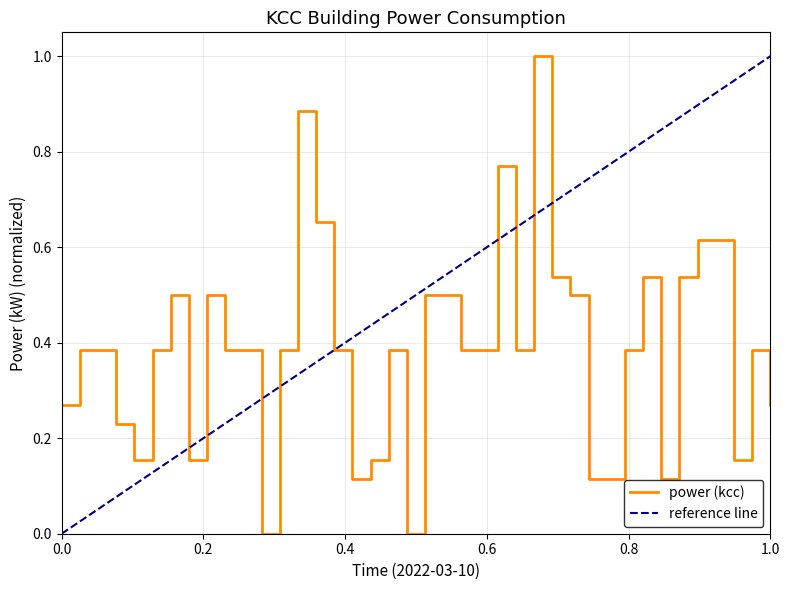

How many data points does each series have?

40